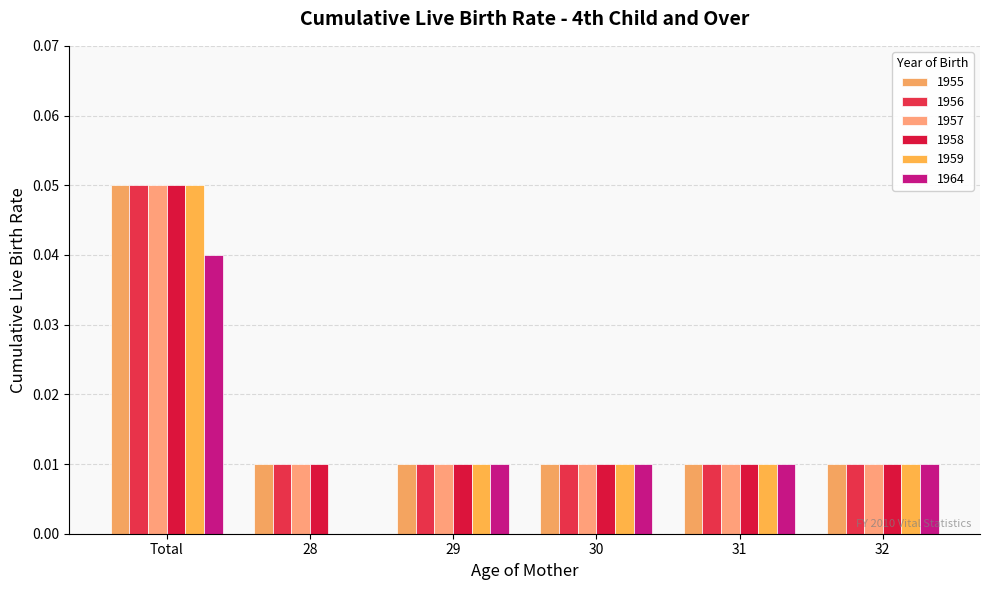

How many groups of bars are there?

6